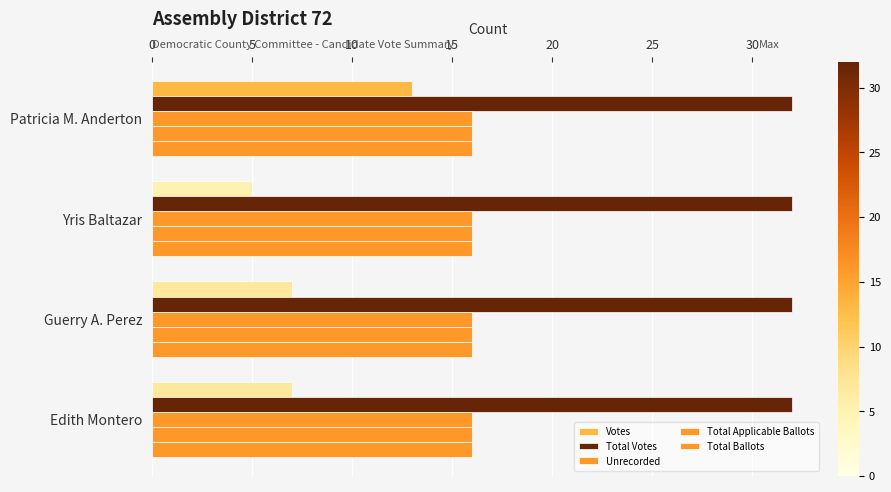

How many distinct data groups are displayed?

5